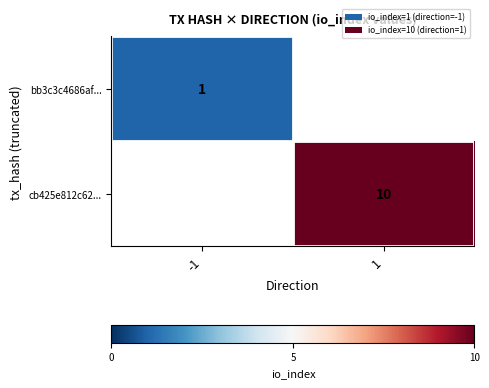

The value of cb425e812c62... at 1 is 4. True or false?

False